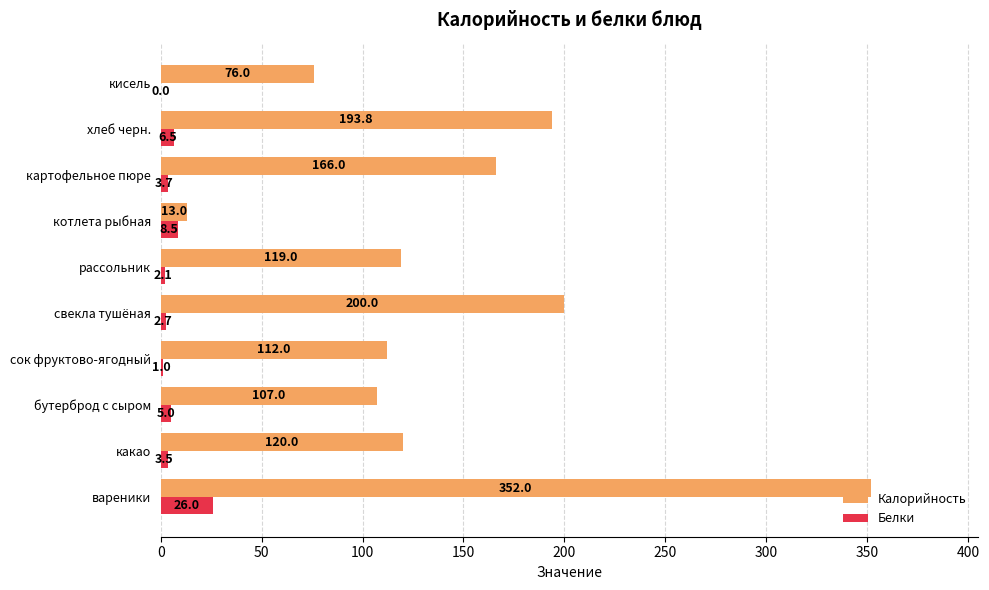

What is the sum of all Белки values?

59.0